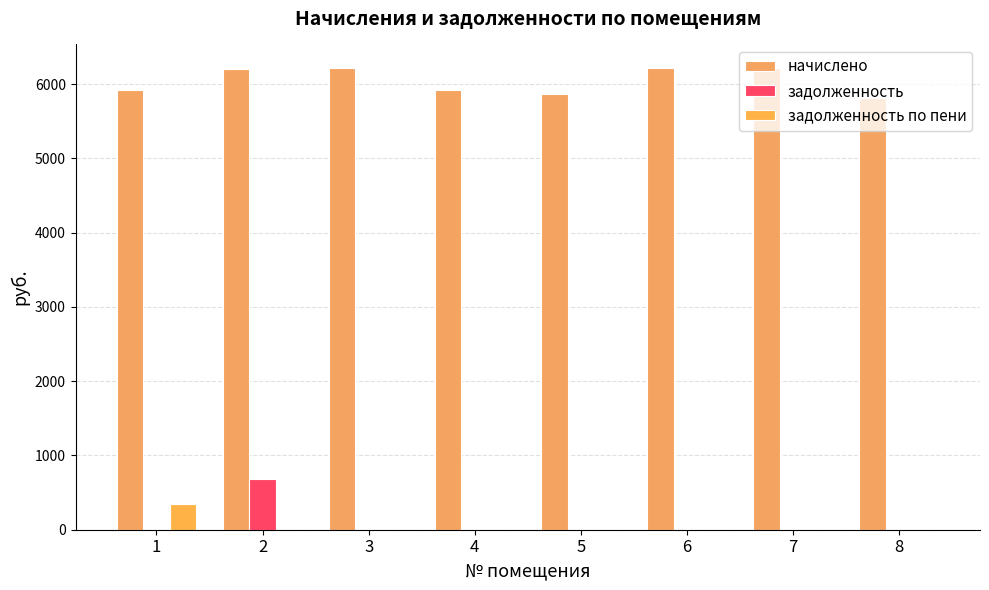

Does the chart contain stacked bars?

No